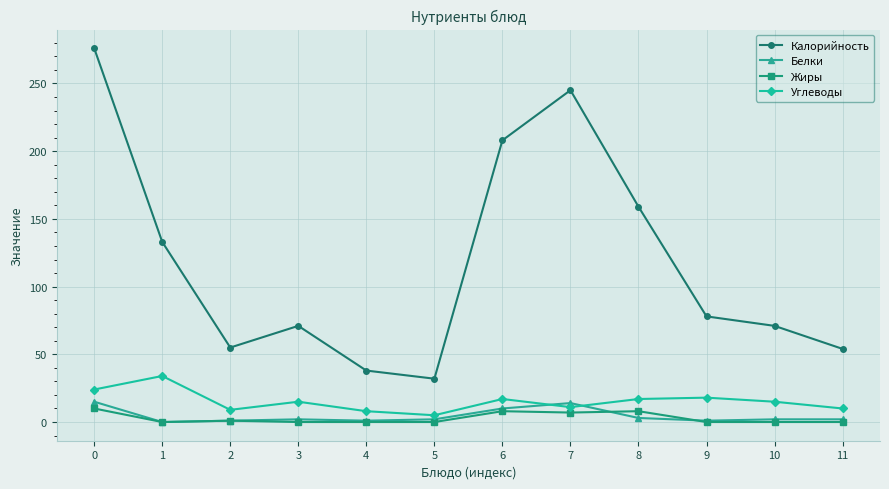

Is it true that Калорийность equals 245 at 7?

True